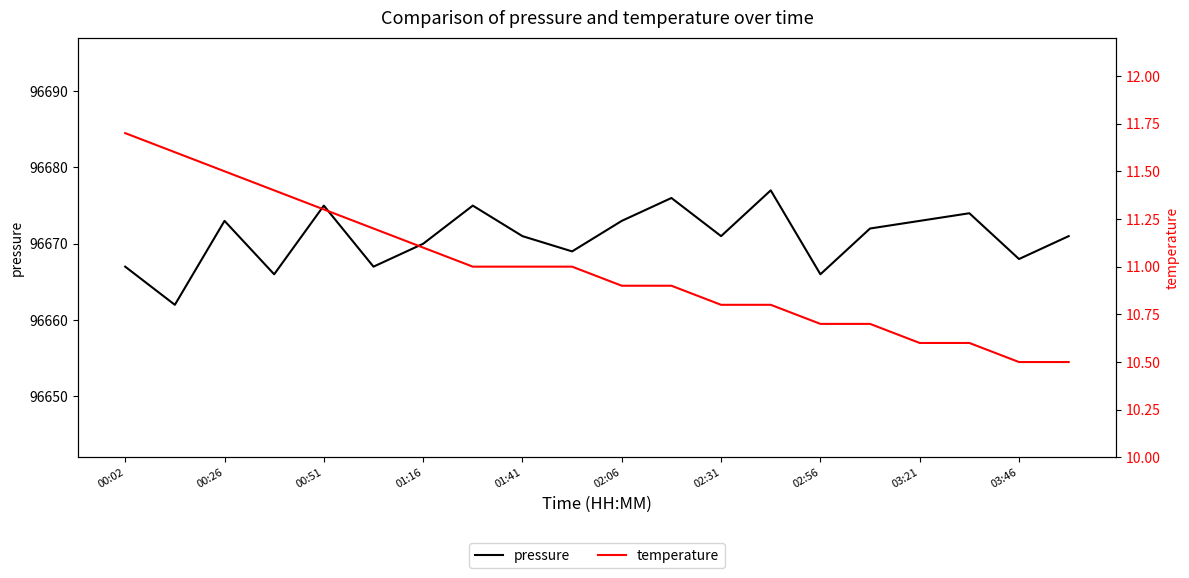

At how many categories does at least one series exceed 72460?

20